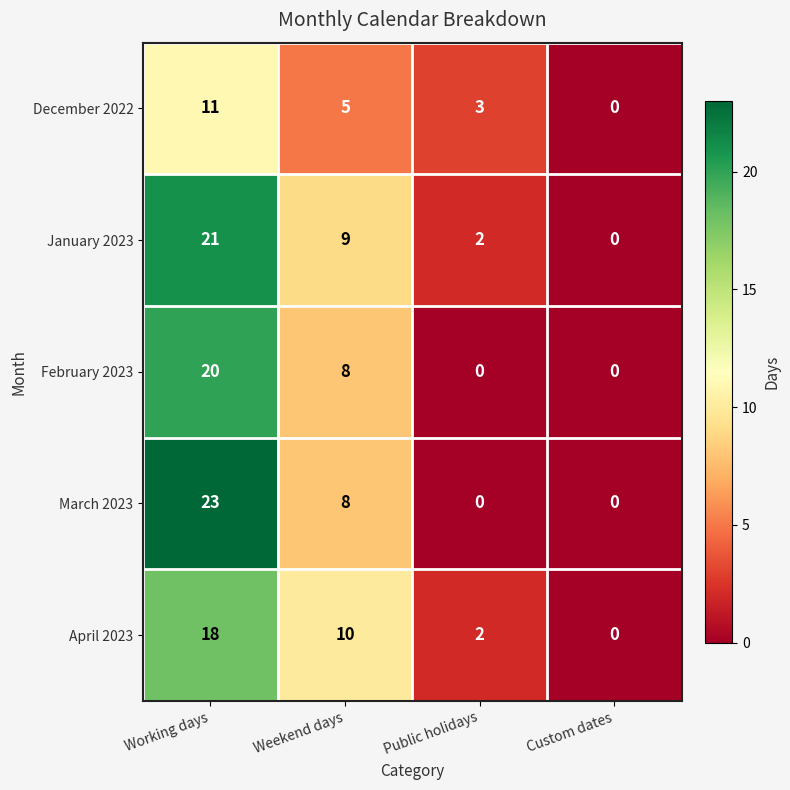

What is the difference between the highest and lowest values at Public holidays?

3